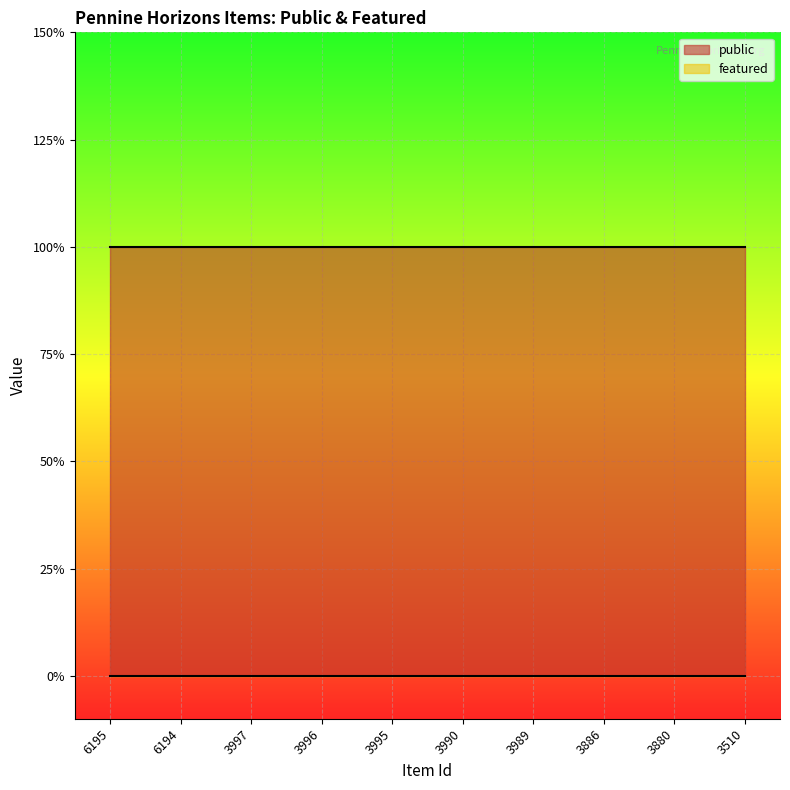

True or false: public has a value of 1 at 3880.

True